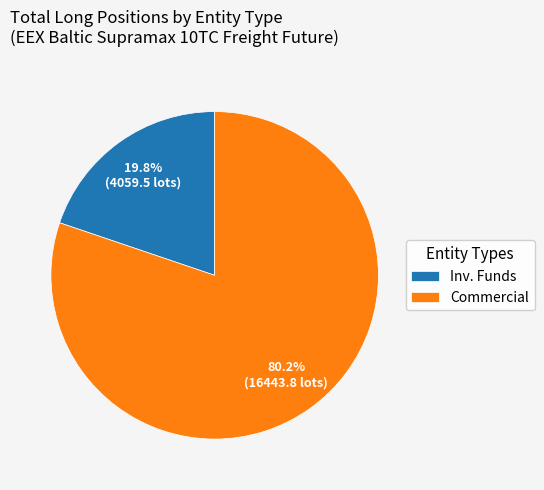

Which slice represents more than half of the pie?

Commercial